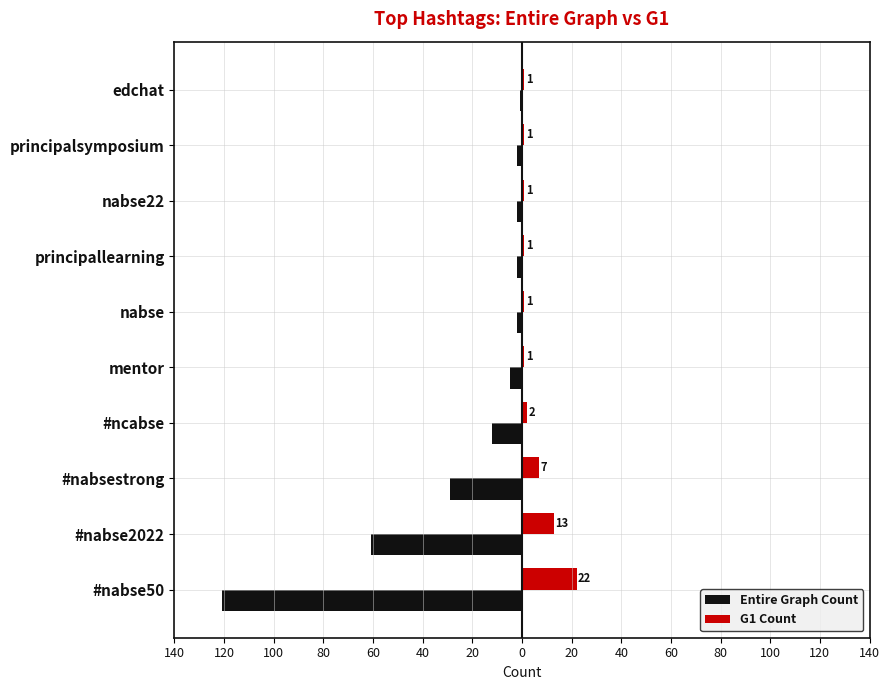

What are all the series names shown in the legend?

Entire Graph Count, G1 Count